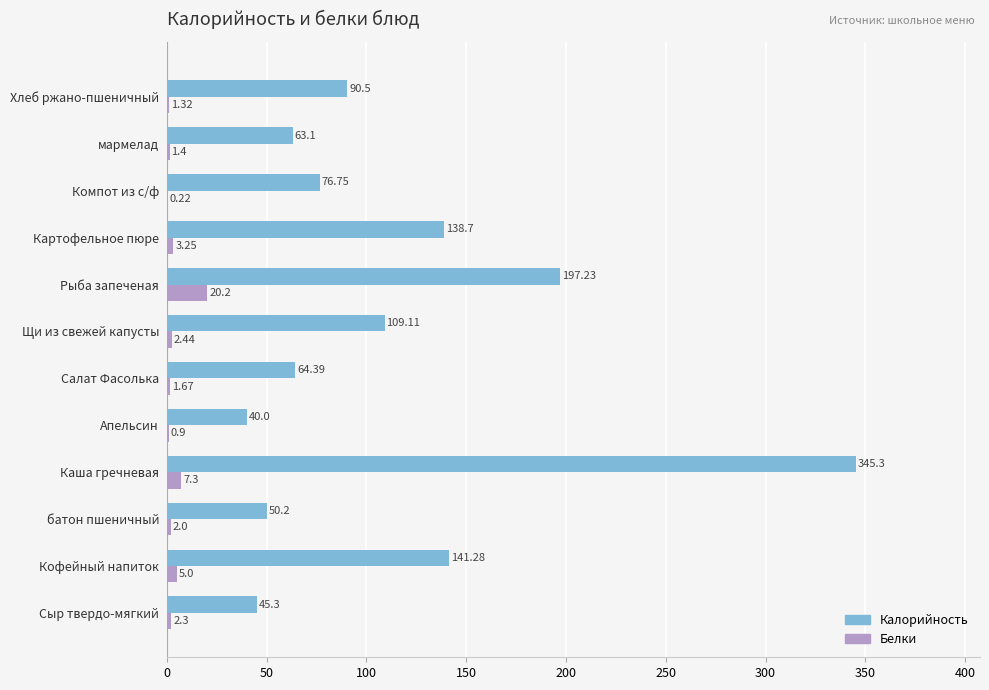

Between Кофейный напиток and Каша гречневая, which series saw the biggest shift?

Калорийность